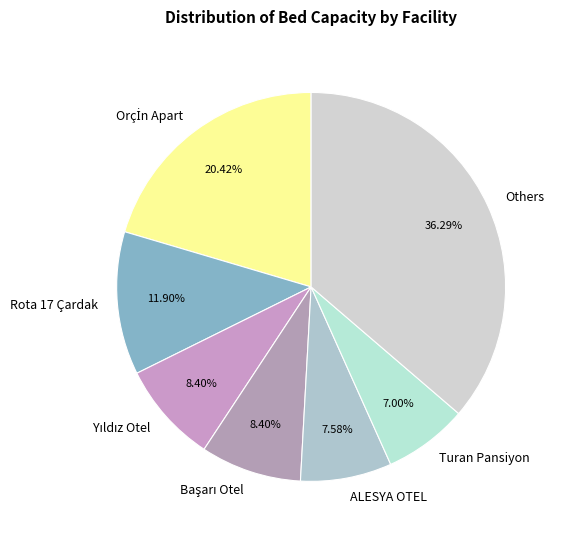

What is the ratio of the value at Rota 17 Çardak to the value at Turan Pansiyon?

1.7